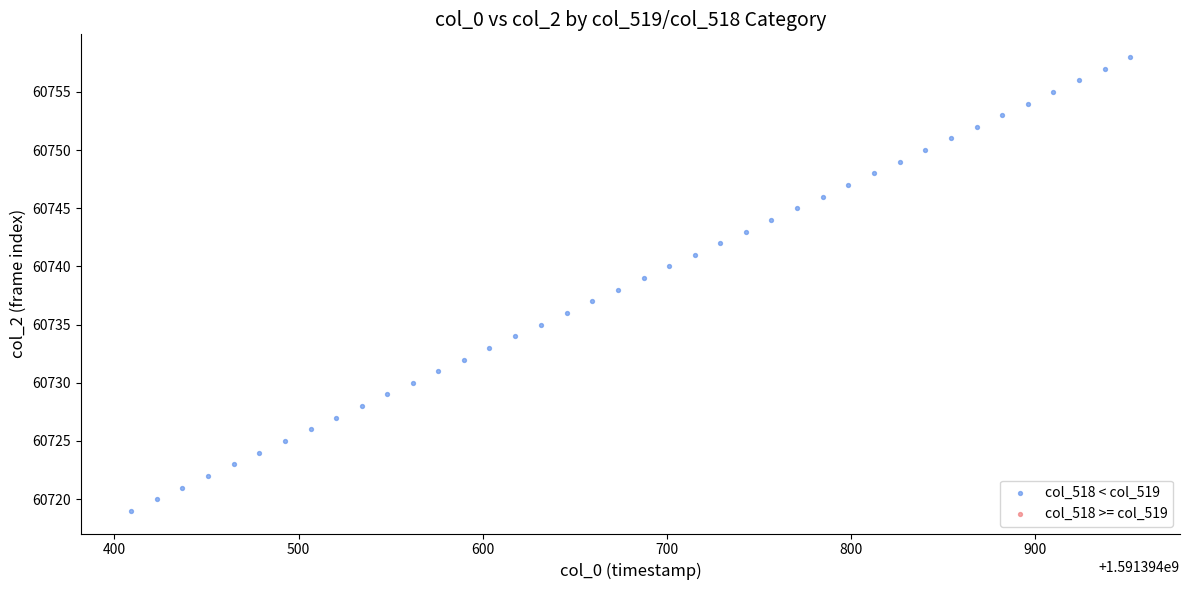

What is the range of Y values (max minus min)?

39